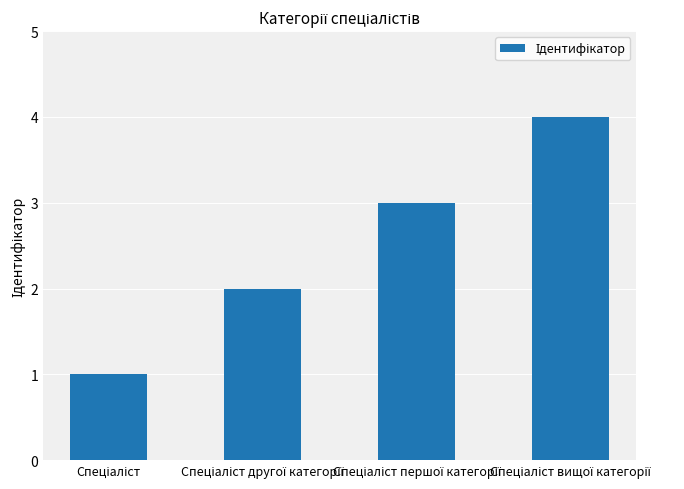

Reading left to right, transcribe all the data shown in this chart.

1	2	3	4